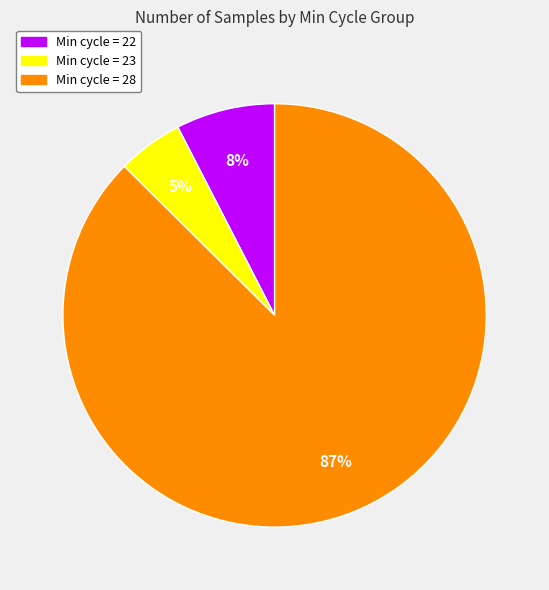

Is there a majority slice in this chart?

Yes